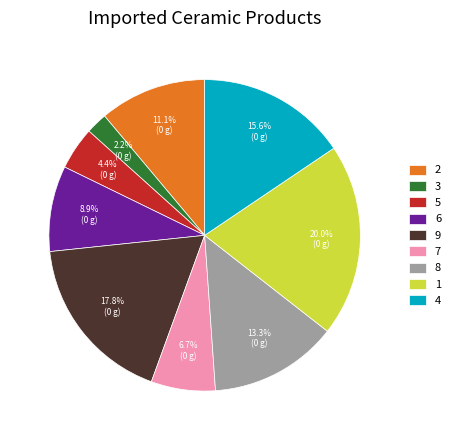

Rank the categories by value from lowest to highest.

3, 5, 7, 6, 2, 8, 4, 9, 1